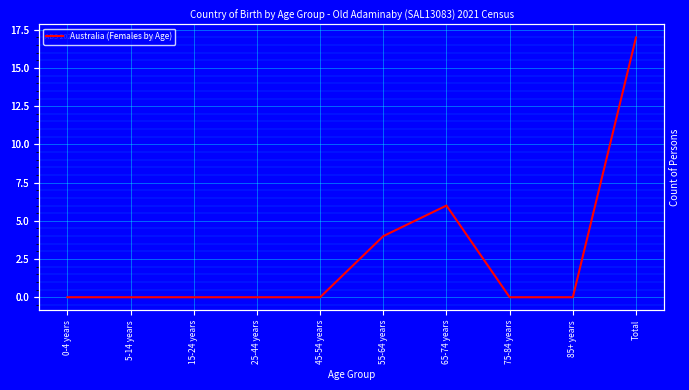

The value at 15-24 years is 0. True or false?

True